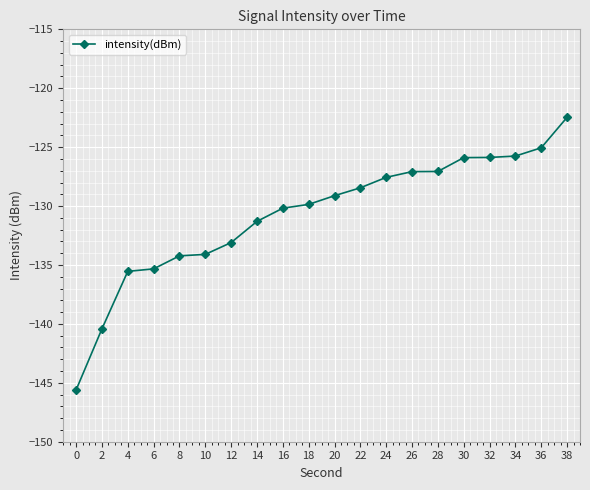

What is the difference between the values at 16 and 28?

3.1